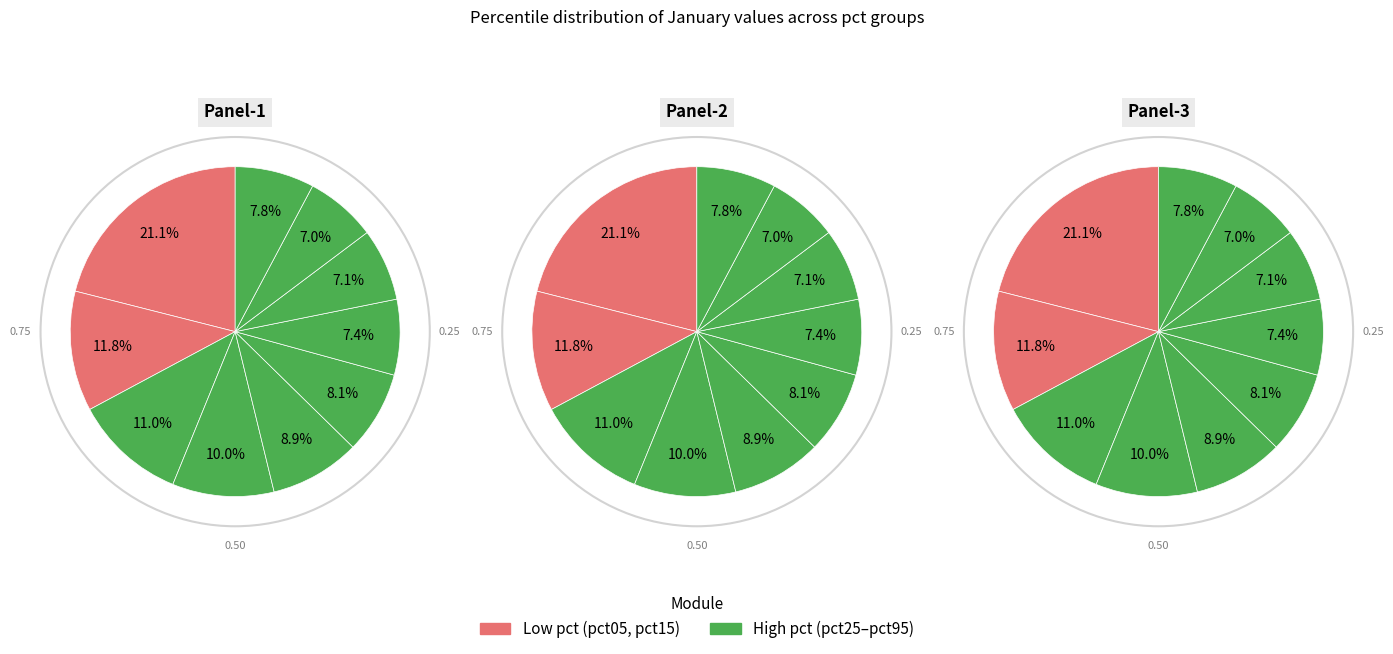

Does pct75 account for over 50% of the chart?

No